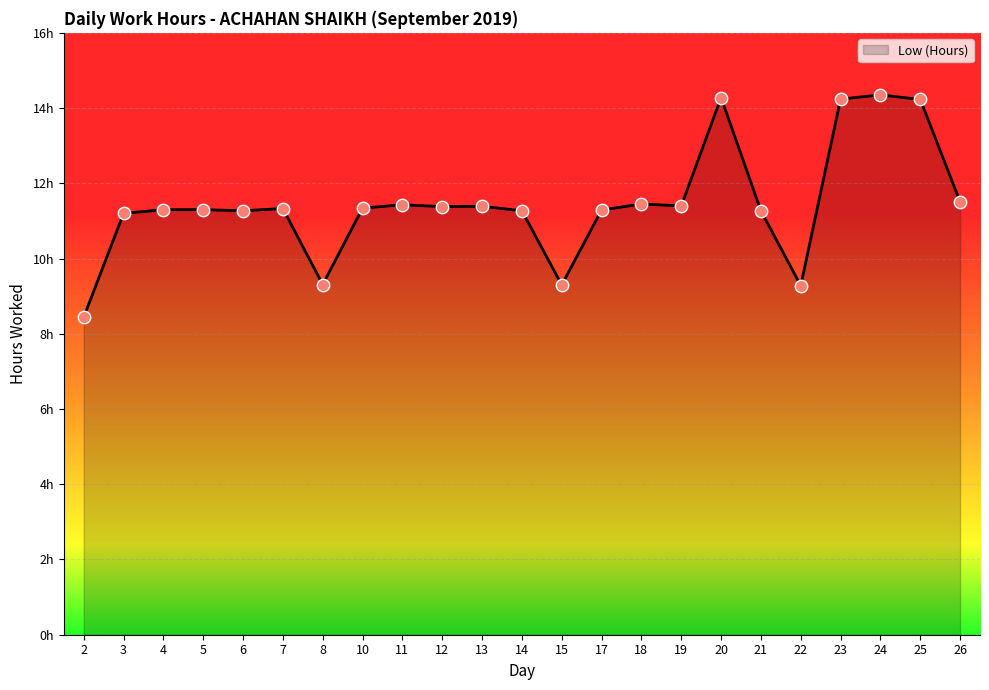

Which has a higher value, 4 or 26?

26